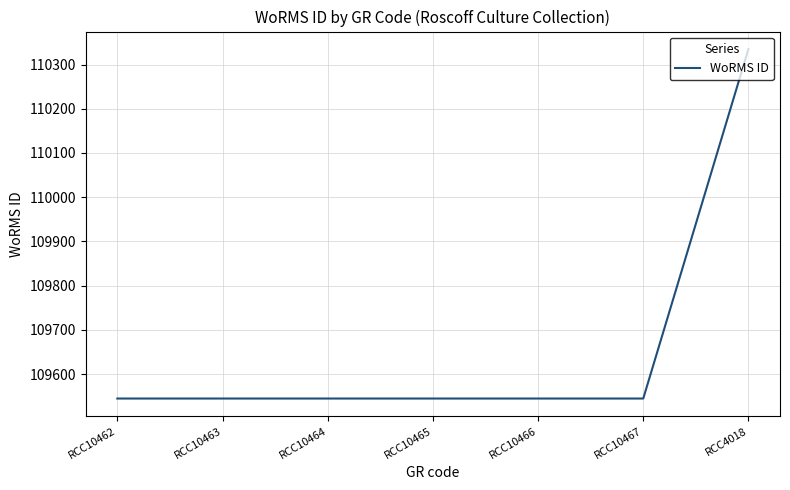

The value at RCC10467 is 191963. True or false?

False